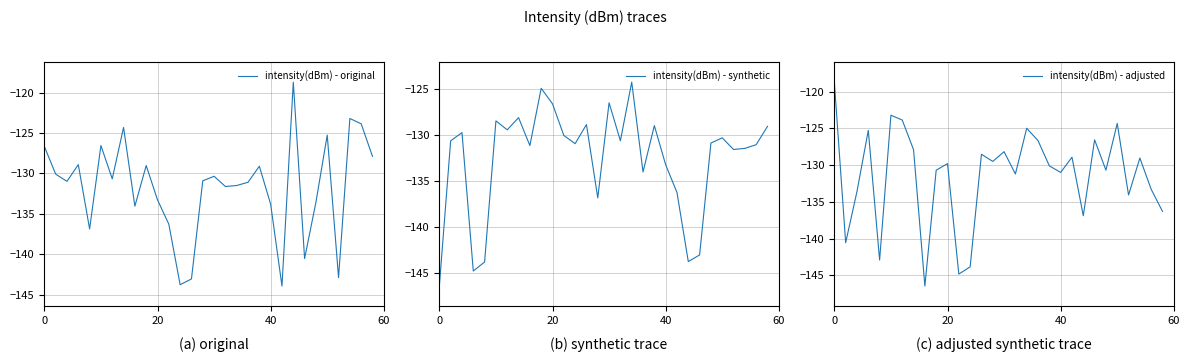

In intensity(dBm) - synthetic, how many points are lower than both neighbors (excluding endpoints)?

9